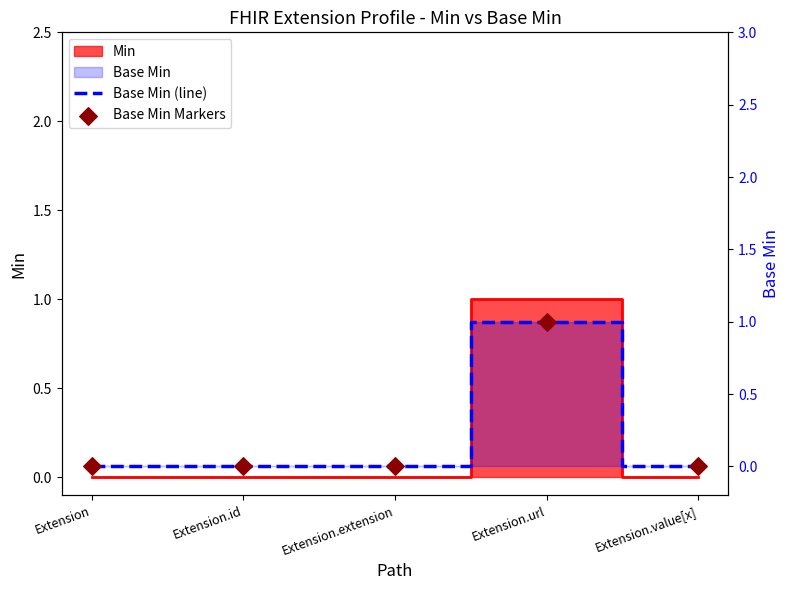

Is the value of Base Min Markers at Extension.url greater than the value of Base Min (line) at Extension?

Yes